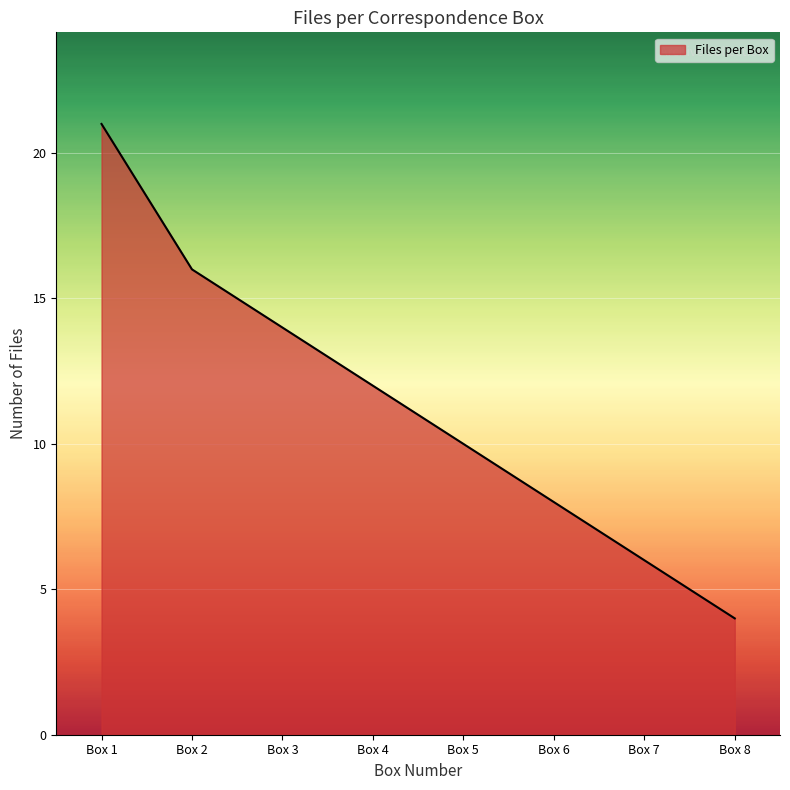

What is the difference between the second highest and second lowest values?

10